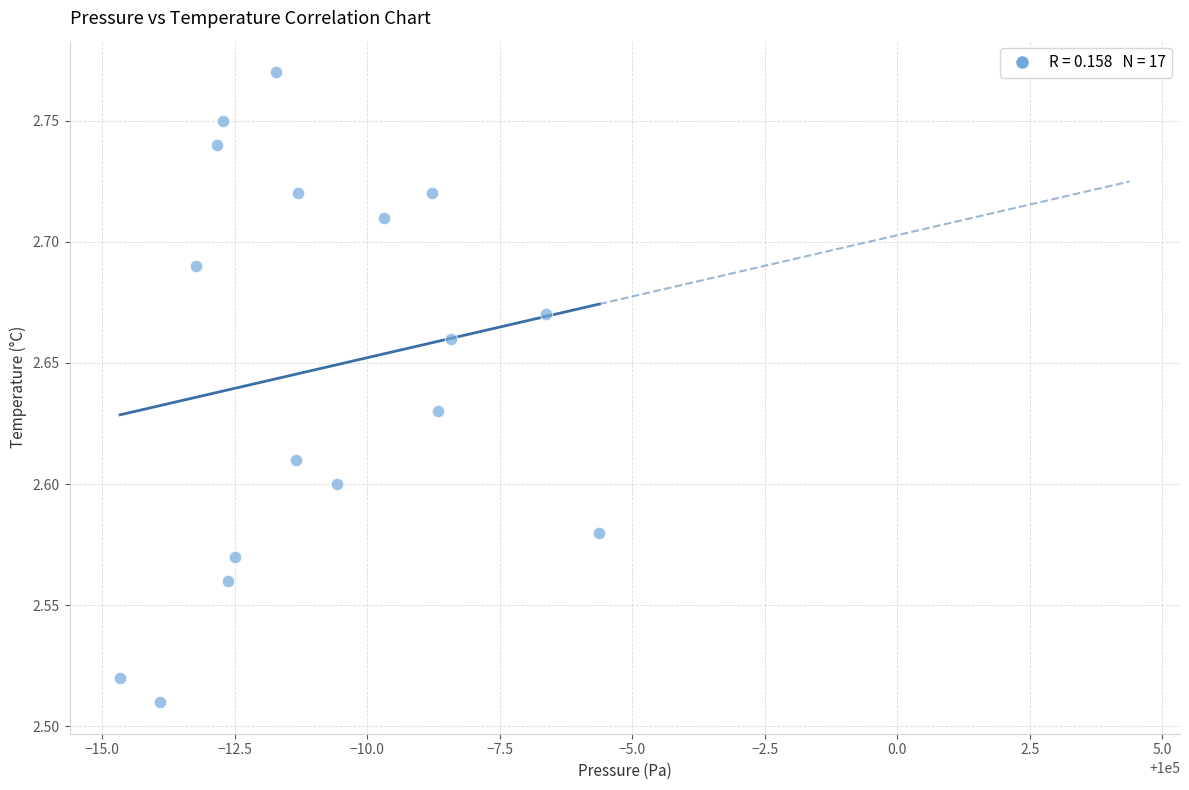

What is the range of Y values (max minus min)?

0.3